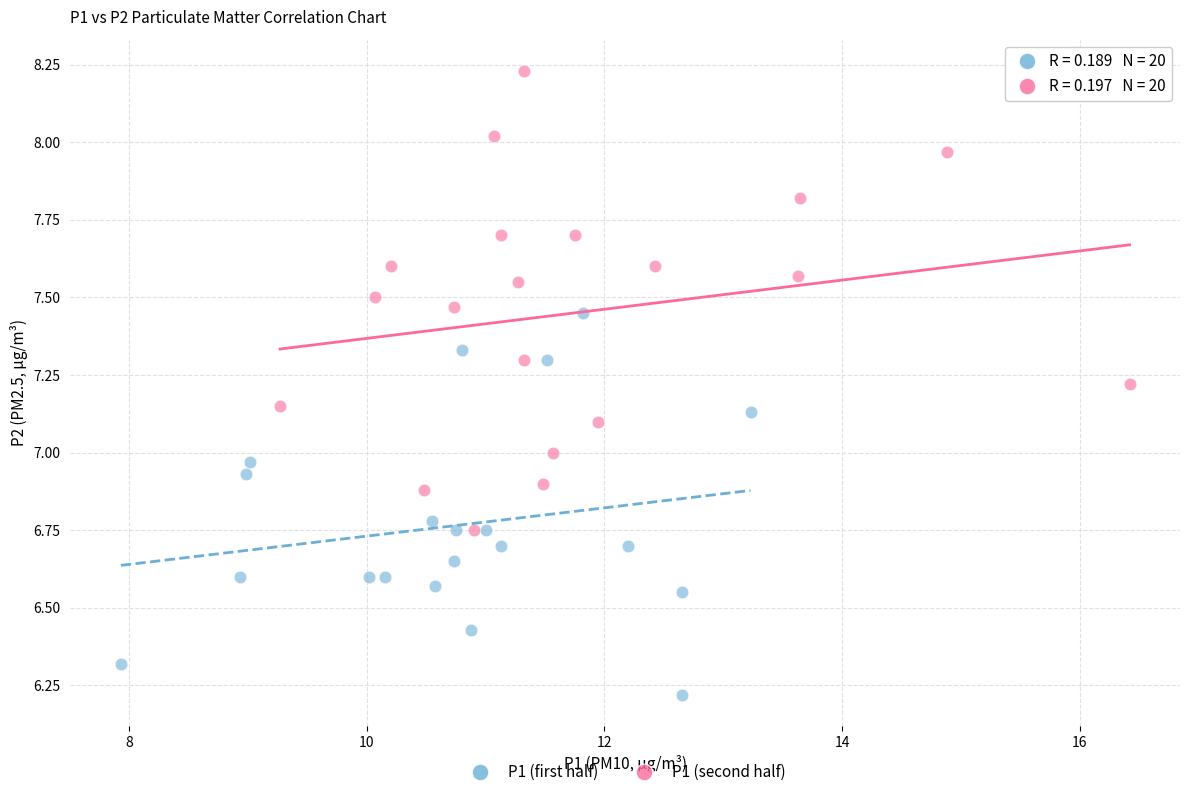

Which series contains the lowest Y value?

P1 (first half)